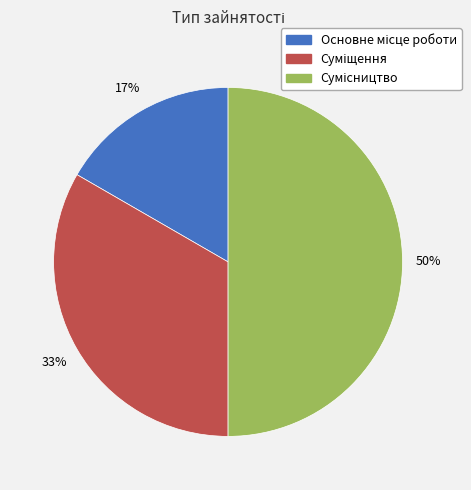

To the nearest percent, what is the average slice percentage?

33%